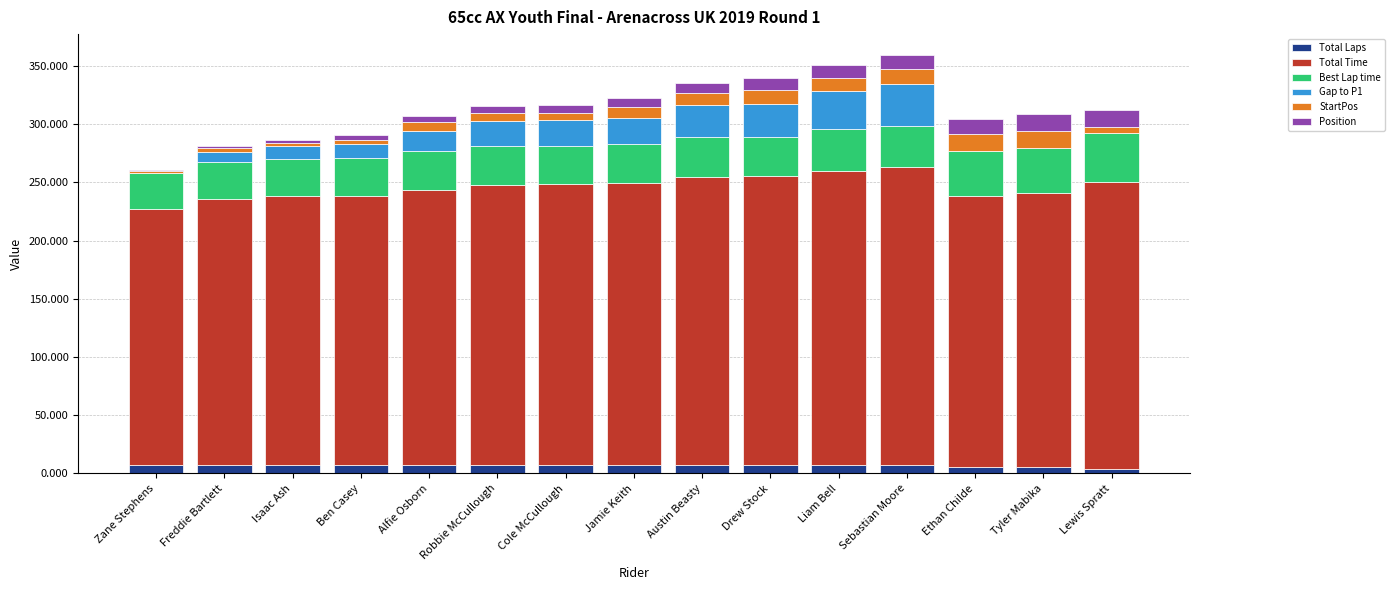

What is the sum of all Total Laps values?

100.0